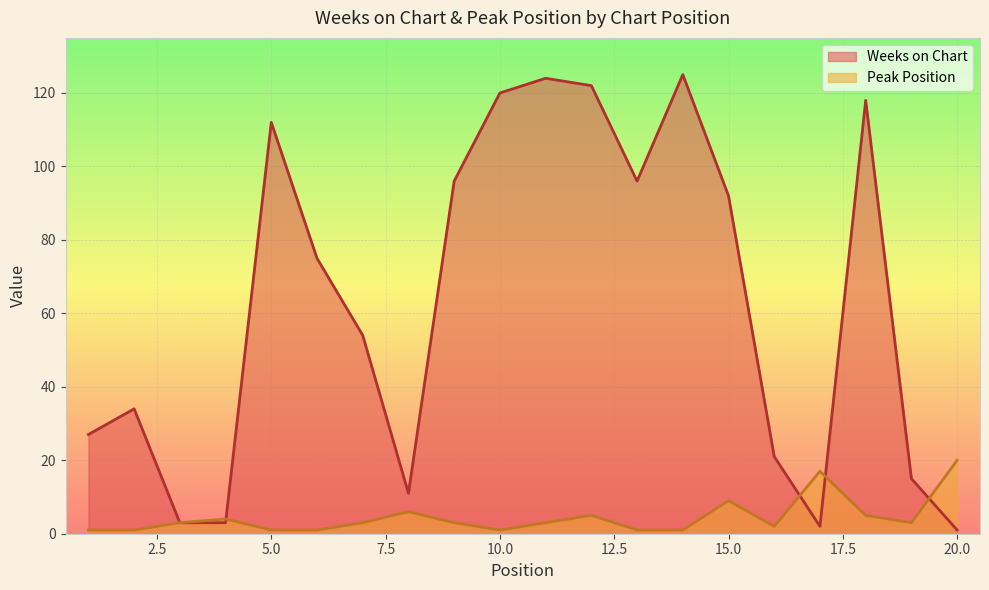

True or false: Weeks on Chart has more than 1 points higher than both neighbors.

True